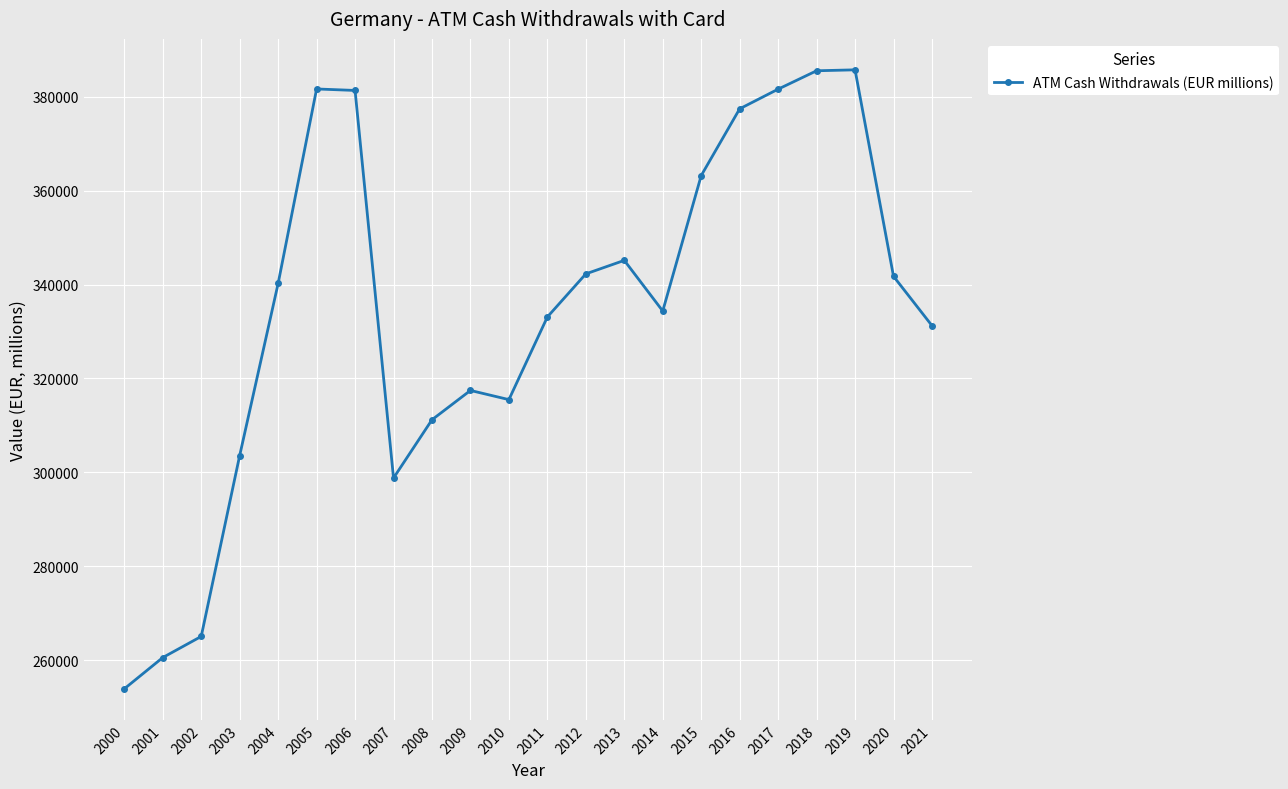

At which label is the value closest to 319807?

2009